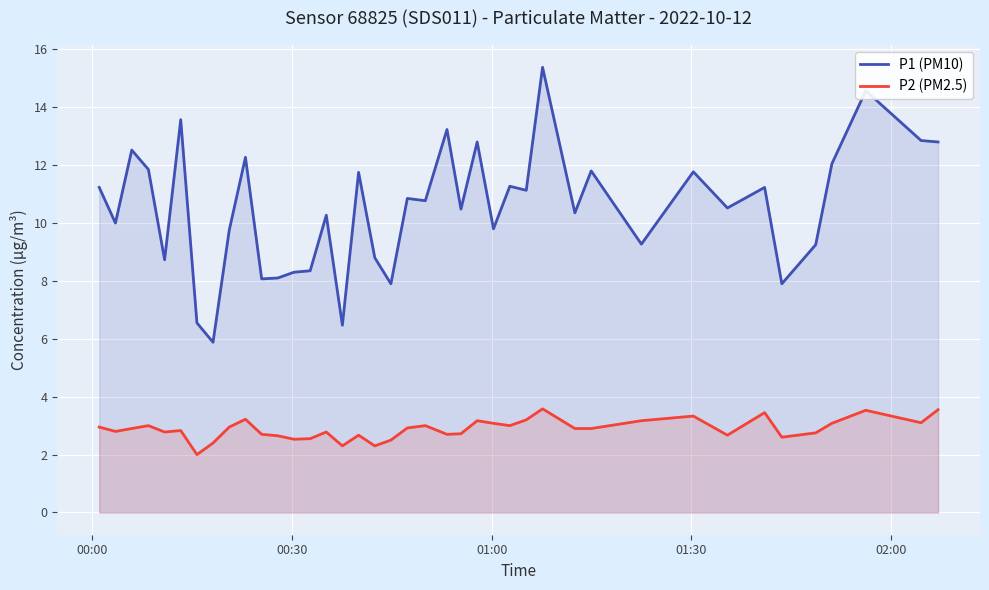

Which series has the largest range (max minus min)?

P1 (PM10)